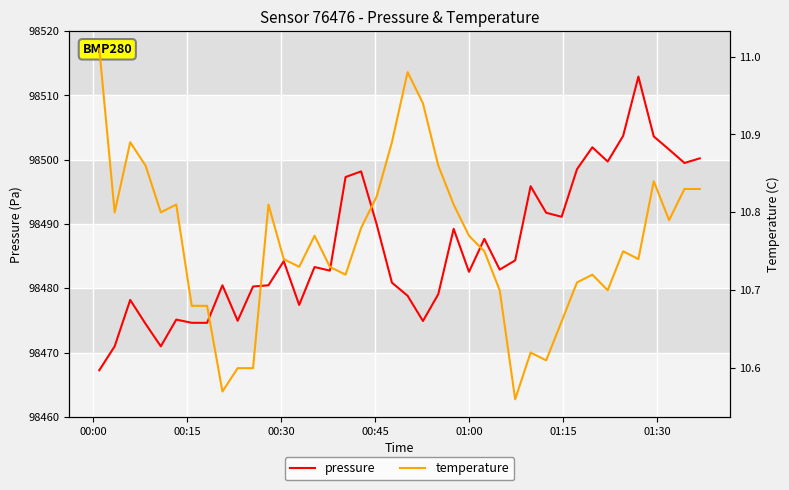

Which series has the largest range (max minus min)?

pressure